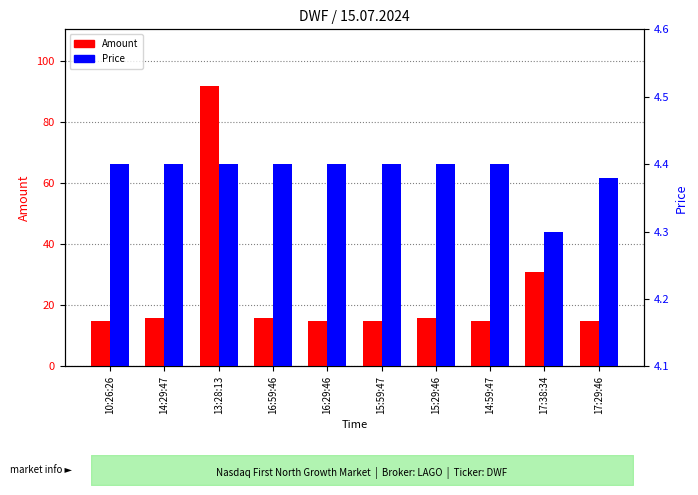

At which category is the sum across all series the highest?

13:28:13